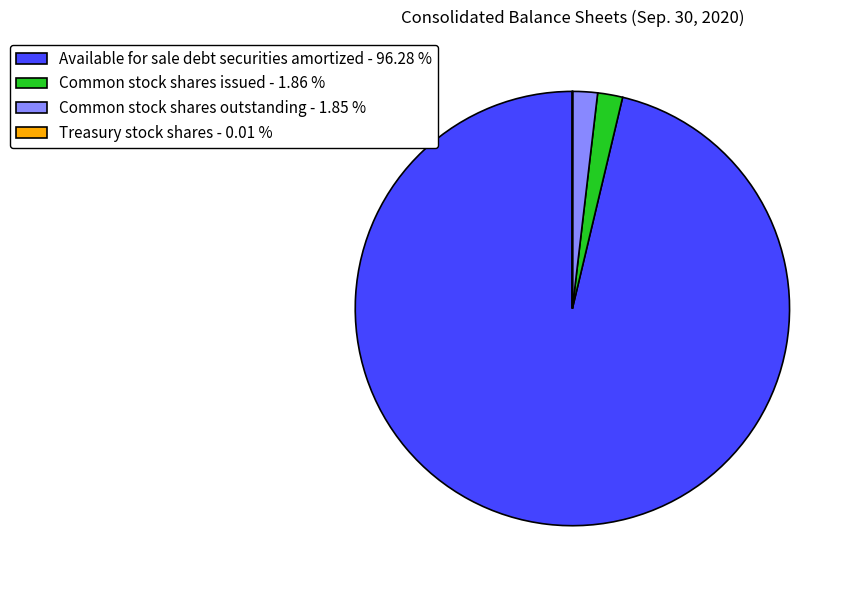

Is it true that Common stock shares outstanding is 2% of the pie?

True